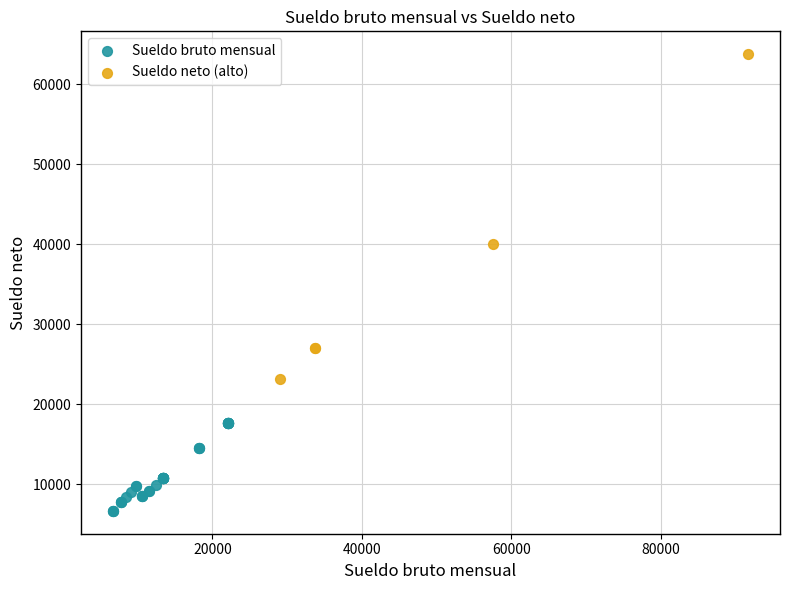

Which series reaches the maximum Y coordinate?

Sueldo neto (alto)